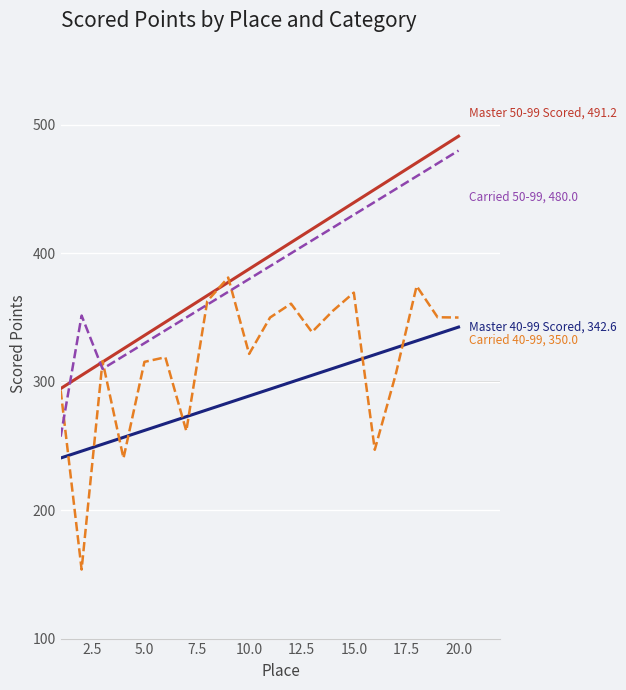

What is the minimum value shown in the chart?

153.8